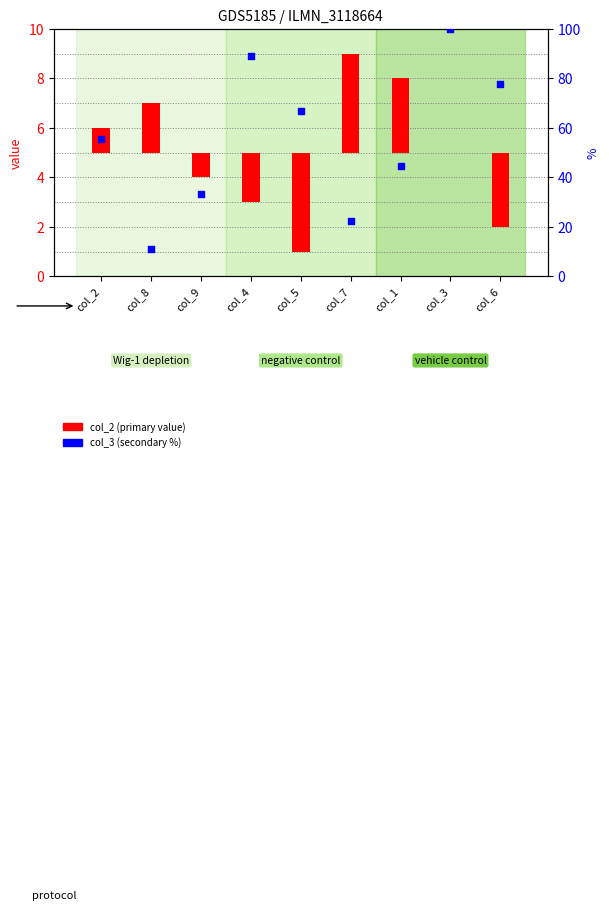

What are all the series names shown in the legend?

col_2 (primary), col_3 (secondary)